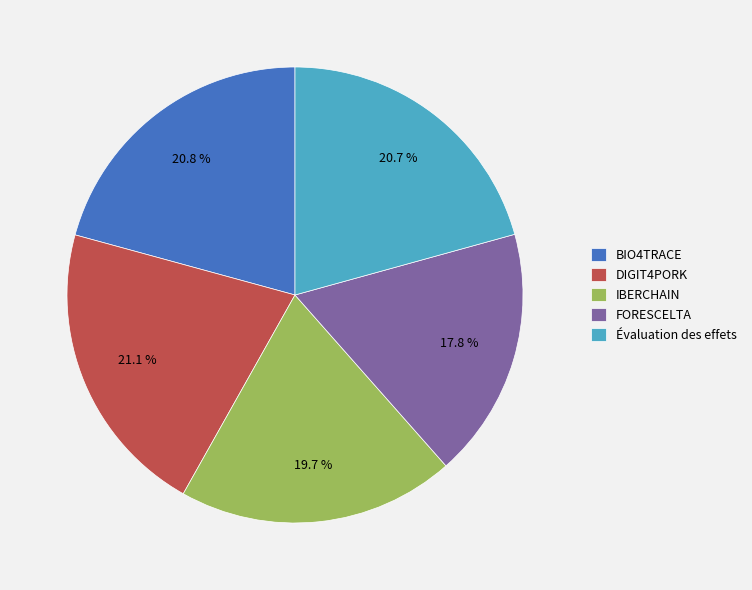

Is there any slice that represents more than half of the pie?

No